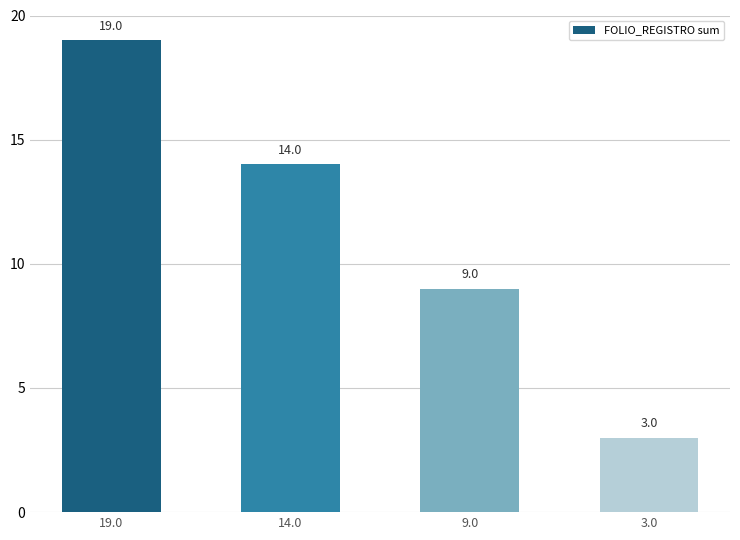

Reading left to right, what are all the values shown in this chart?

19.0=19	14.0=14	9.0=9	3.0=3